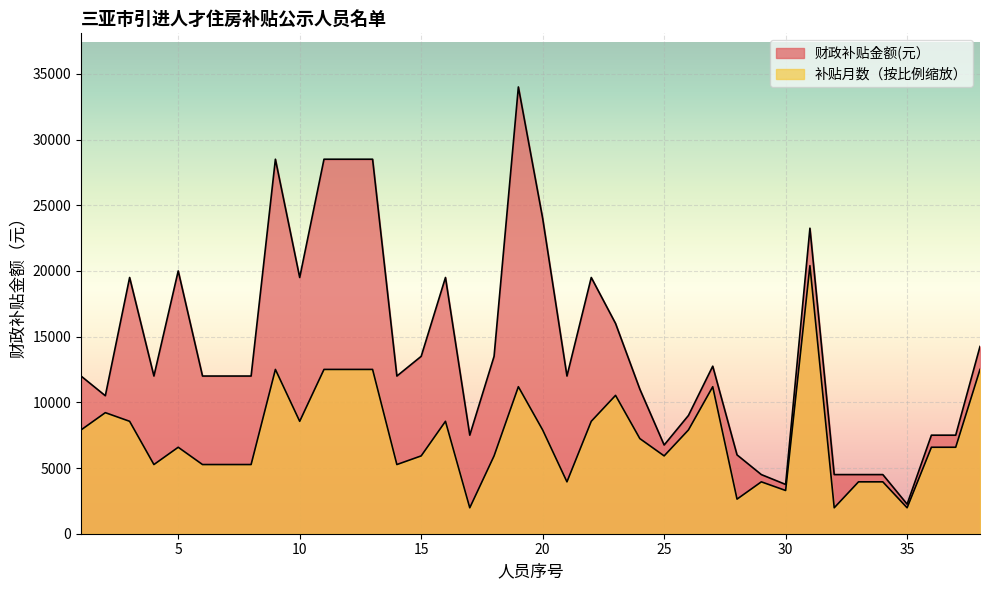

What is the difference between the second highest and minimum values in the 补贴月数 series?

10529.0